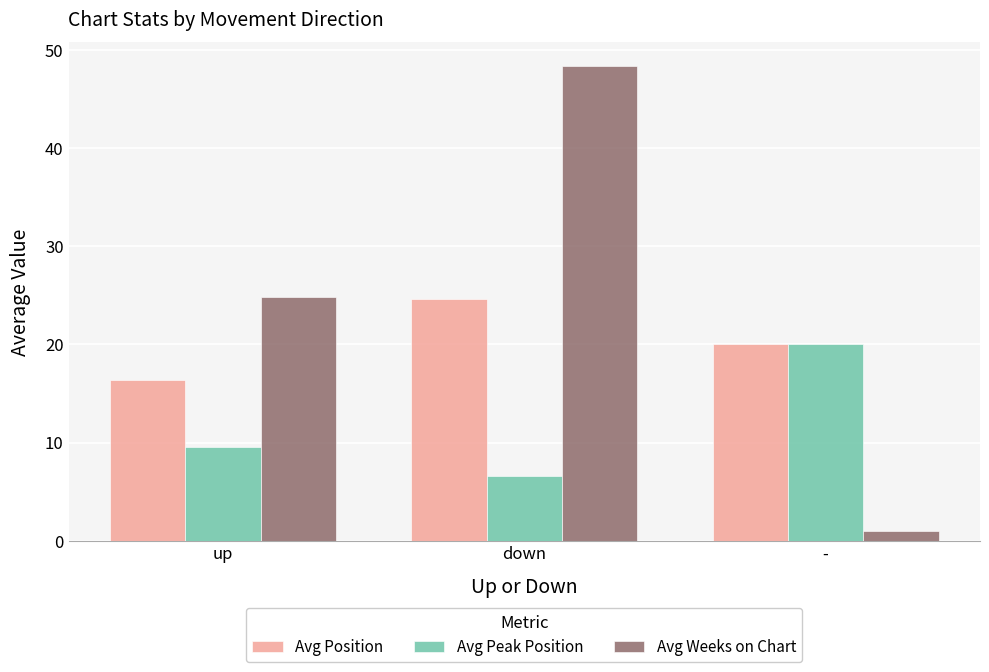

How many bars are there in each group?

3